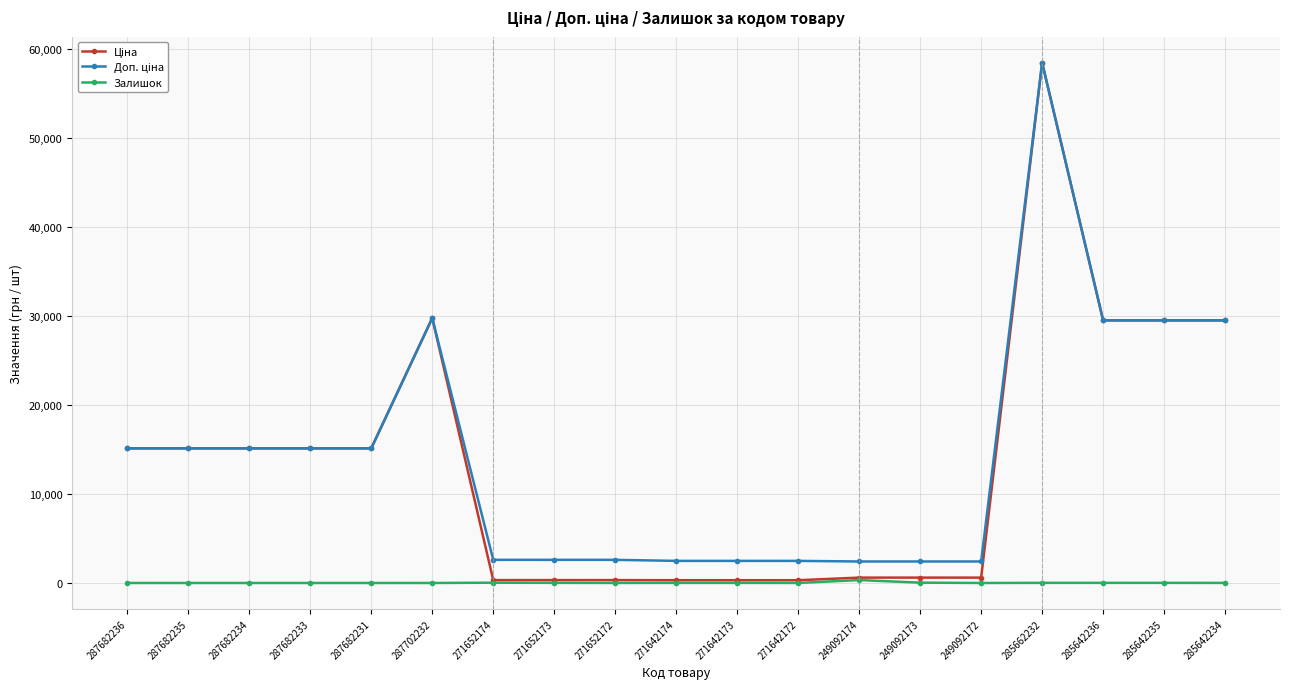

How many categories are shown in the chart?

19